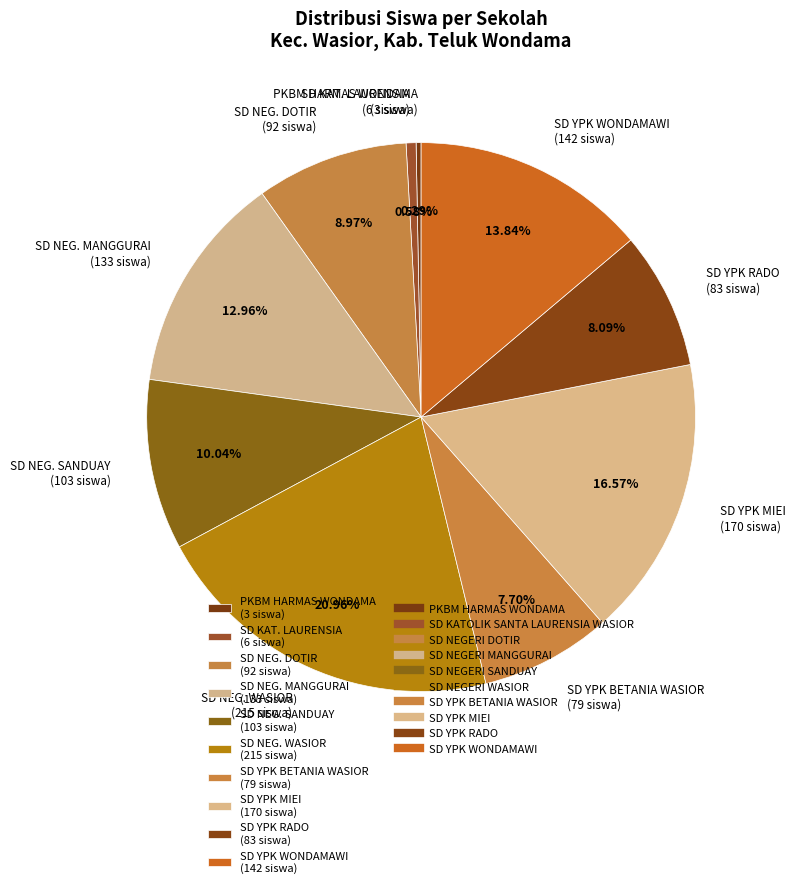

Count the number of slices in the pie.

10